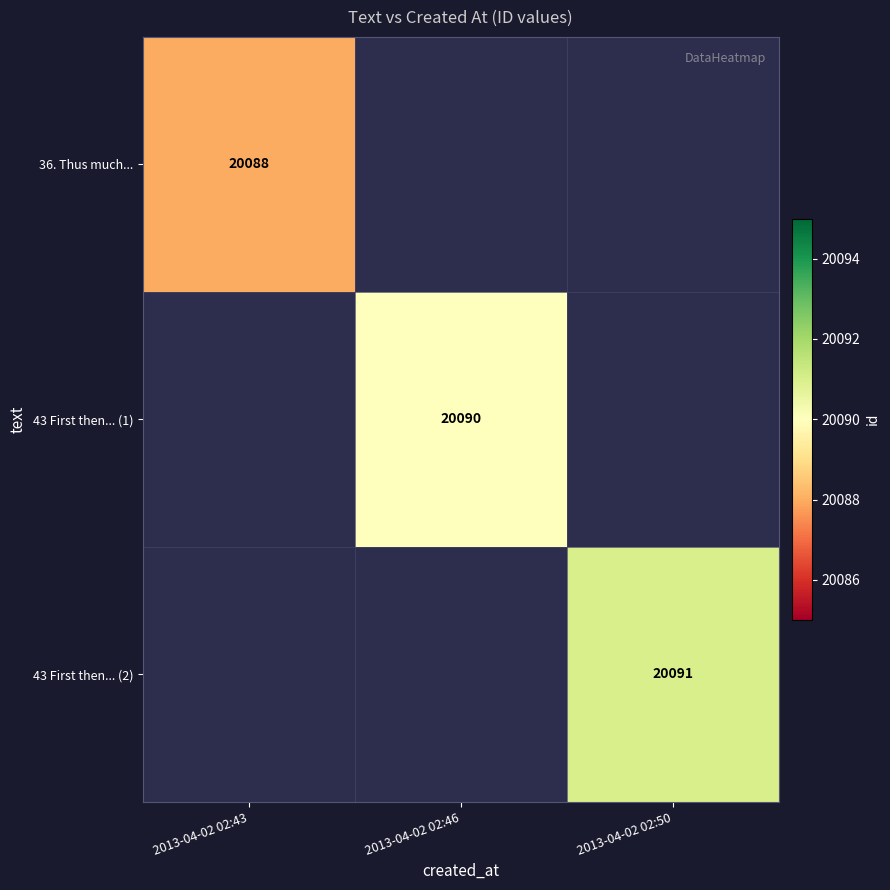

Which has a higher value, 2013-04-02 02:43 or 2013-04-02 02:50?

2013-04-02 02:50